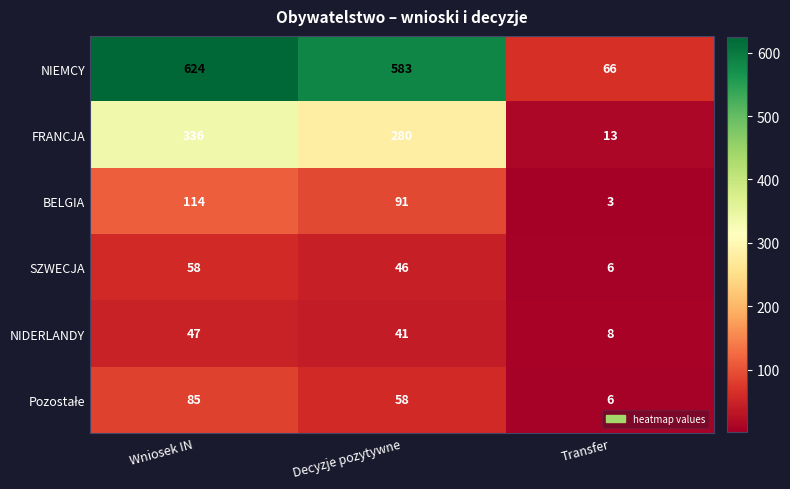

How many distinct data groups are displayed?

6